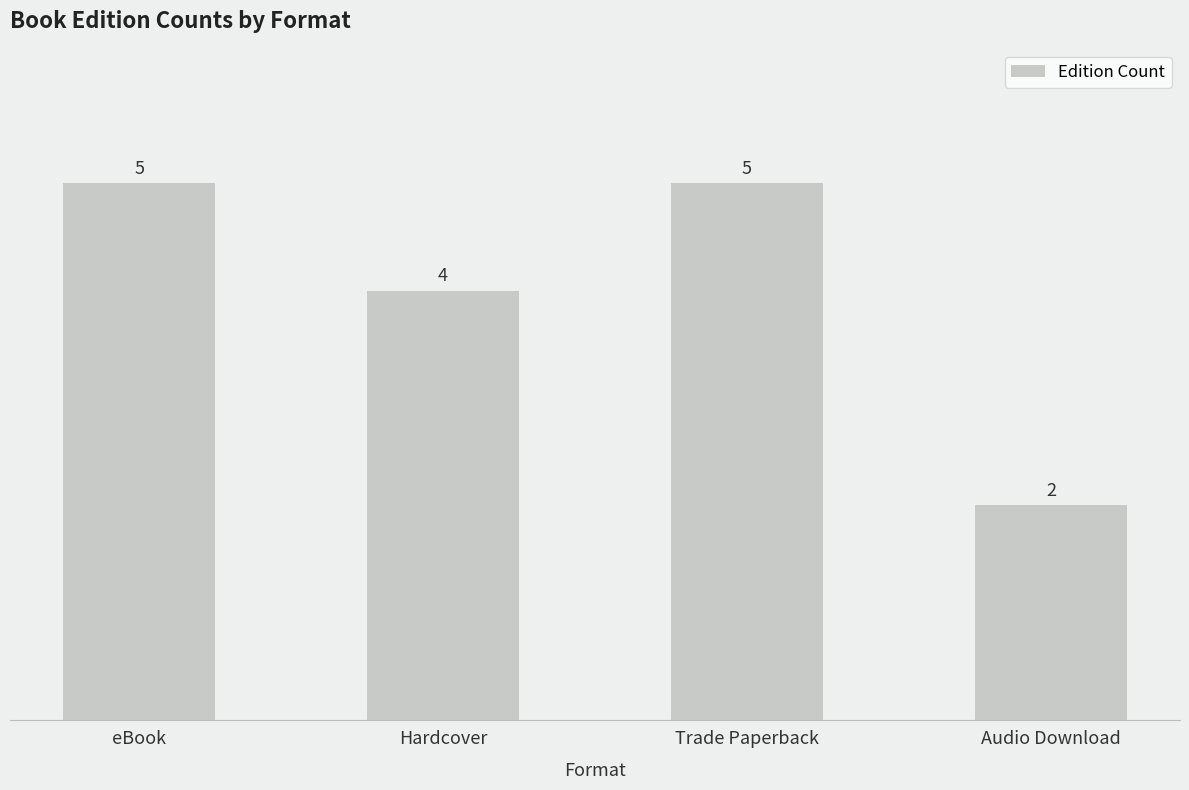

What is the average value?

4